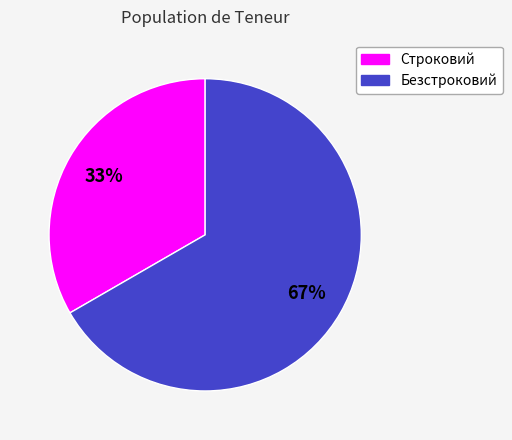

Does any single category account for the majority?

Yes